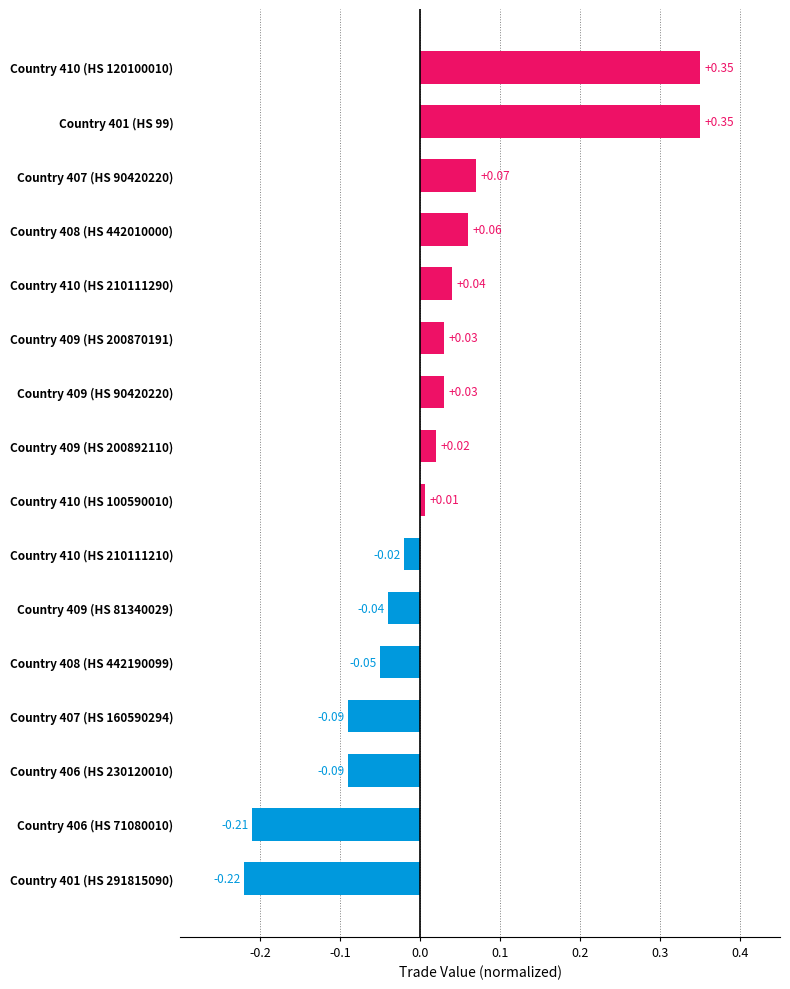

What is the difference between the maximum and minimum values?

0.6